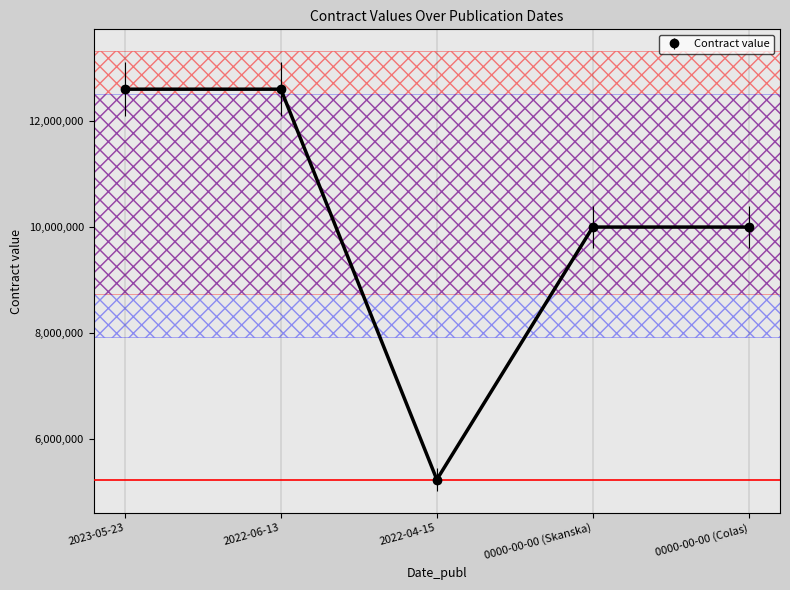

How many interior local valleys (lower than both neighbors) does the data have?

1